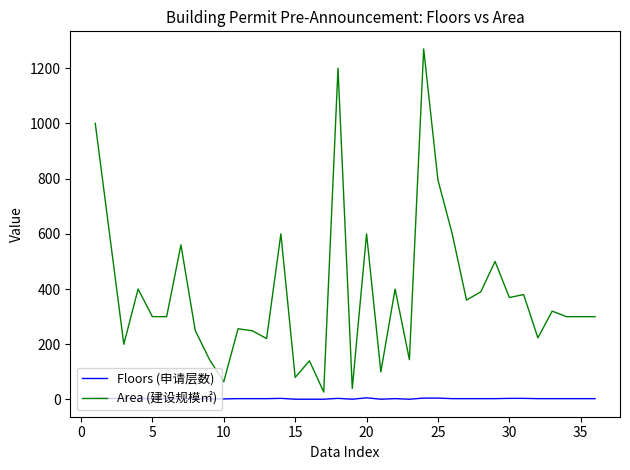

List the series in order of their peak value, highest first.

Area (建设规模㎡), Floors (申请层数)